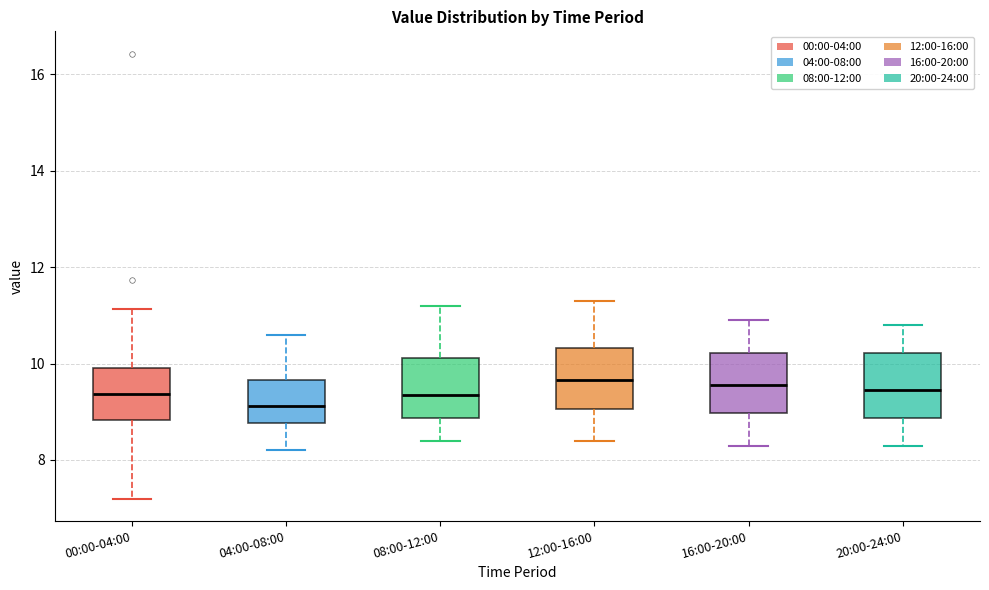

Reading left to right, transcribe this box plot: for each box, give where its median line is, the range the box spans, and where its two whiskers end, as read against the y-axis. The values are not printed on the chart, so give them approximately, as read against the axis.

00:00-04:00: median 9.4, box 8.8 to 10.0, whiskers 7.2 to 11.2
04:00-08:00: median 9.2, box 8.8 to 9.6, whiskers 8.2 to 10.6
08:00-12:00: median 9.4, box 8.8 to 10.2, whiskers 8.4 to 11.2
12:00-16:00: median 9.6, box 9.0 to 10.4, whiskers 8.4 to 11.4
16:00-20:00: median 9.6, box 9.0 to 10.2, whiskers 8.4 to 11.0
20:00-24:00: median 9.4, box 8.8 to 10.2, whiskers 8.4 to 10.8